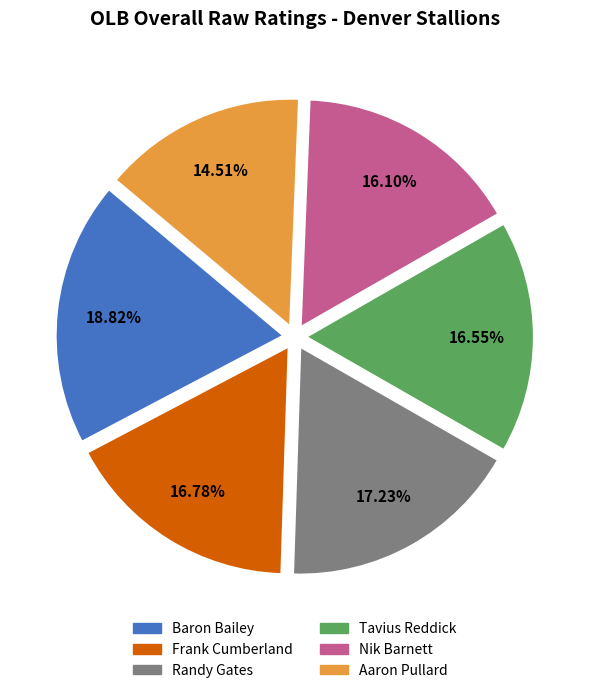

How many slices are in this pie chart?

6